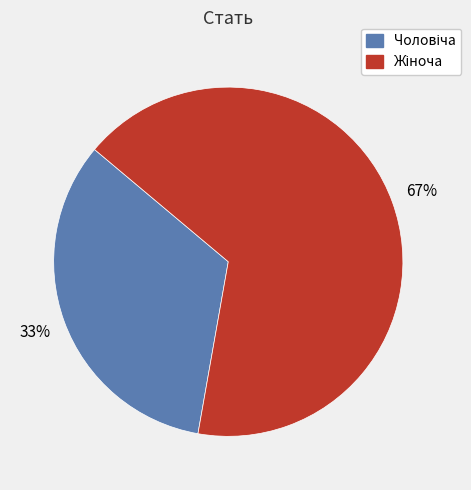

Is there a majority slice in this chart?

Yes